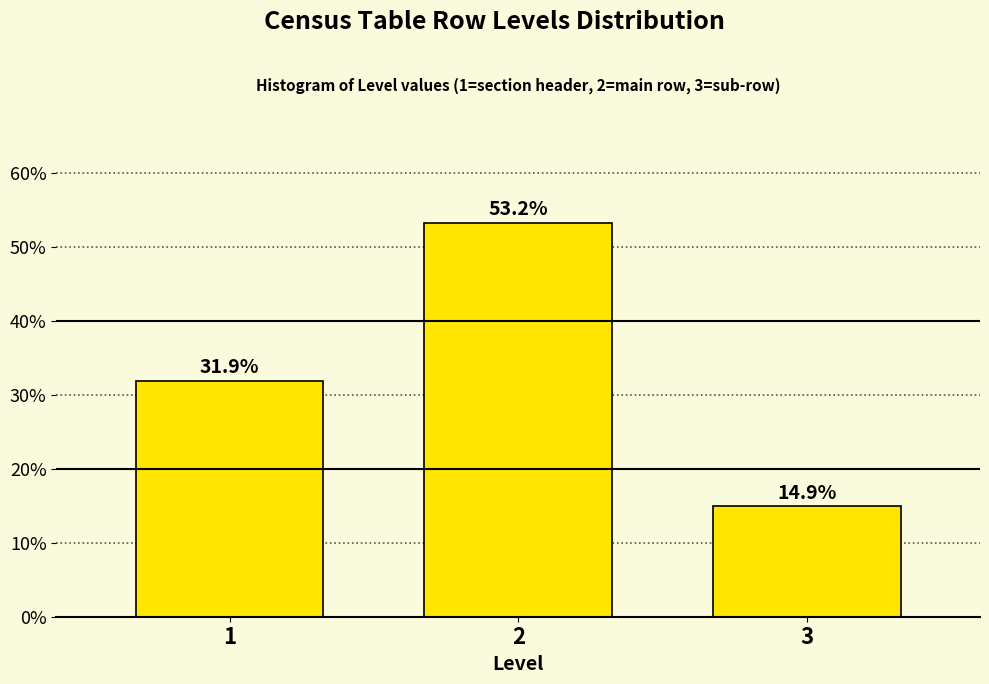

Reading right to left, extract all data points from this chart.

14.9	53.2	31.9